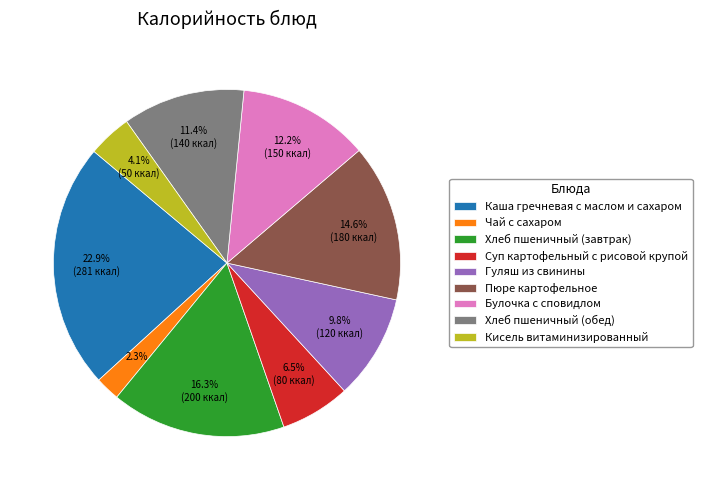

The Булочка с сповидлом slice represents 12% of the pie. True or false?

True